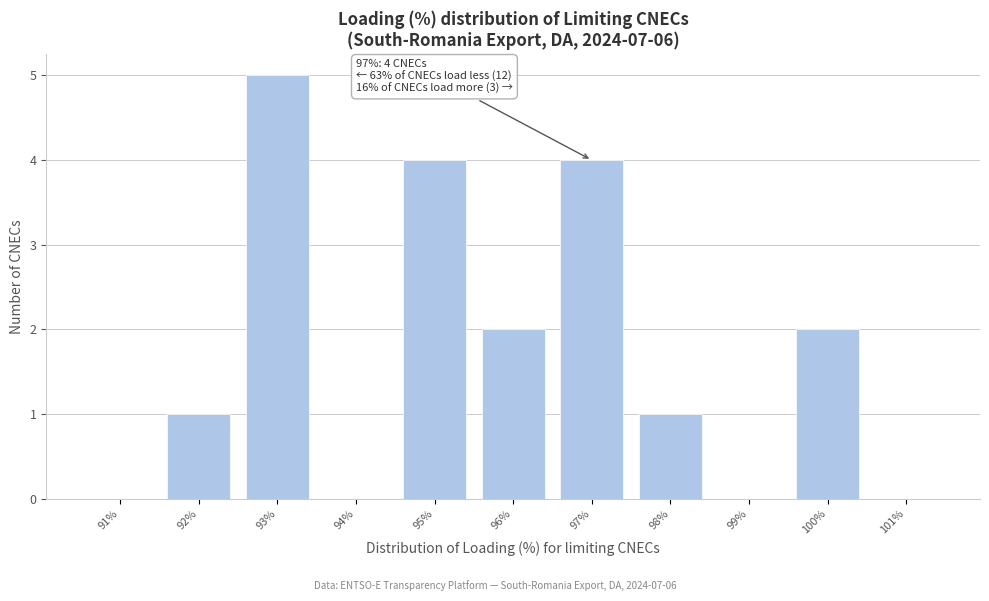

Reading left to right, what are all the values shown in this chart?

91%=0	92%=1	93%=5	94%=0	95%=4	96%=2	97%=4	98%=1	99%=0	100%=2	101%=0